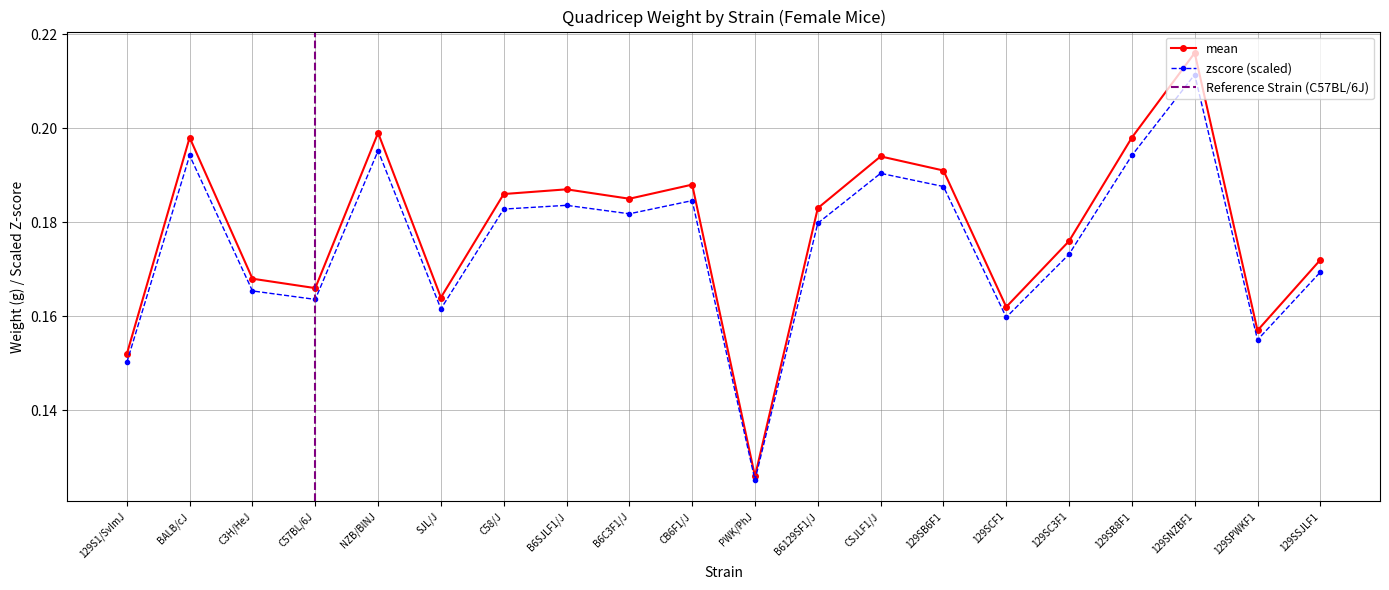

The chart shows a value of 0.2 at C3H/HeJ. True or false?

True